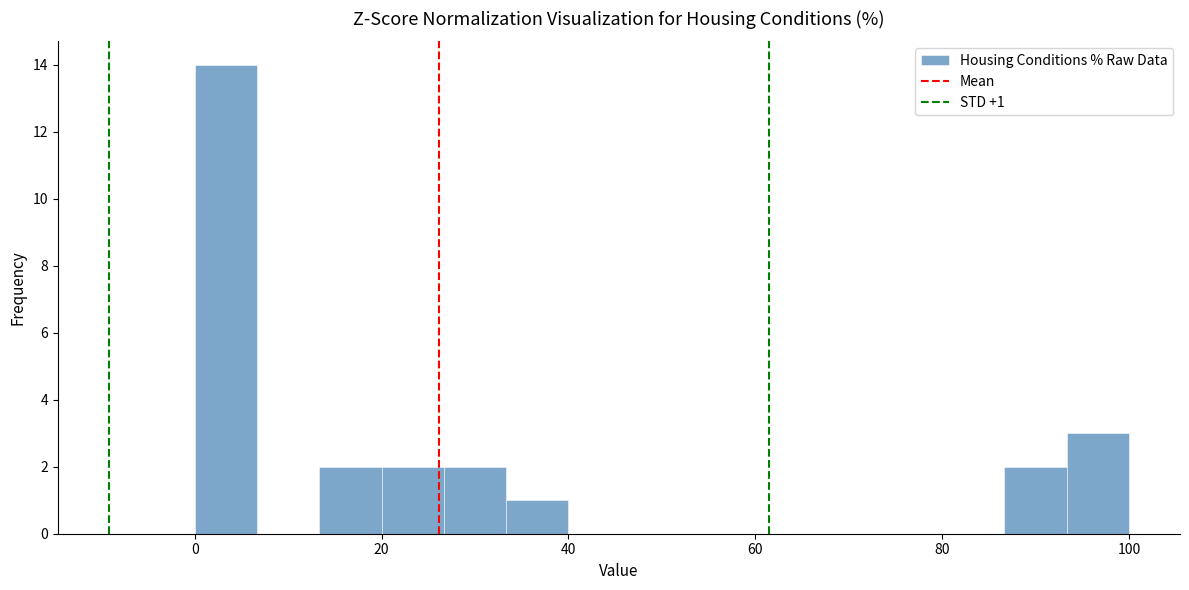

Read against the x-axis, roughly where is the centre of the tallest bar?

4